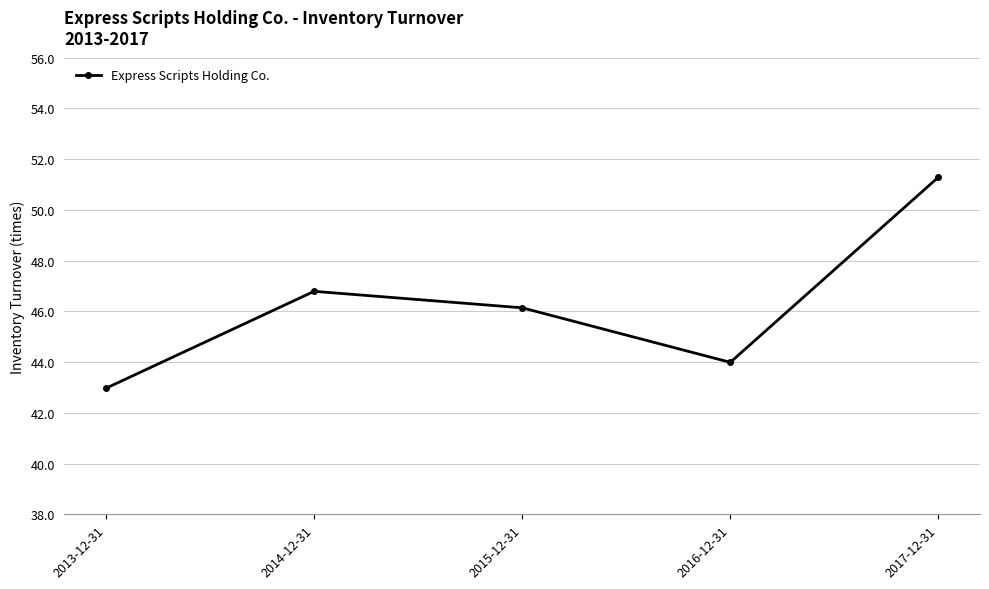

How many values are below 46?

2